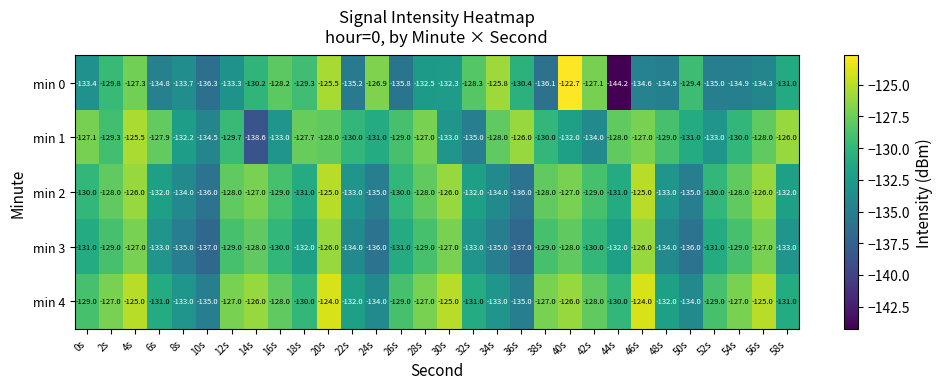

Between 28s and 34s, which series saw the biggest shift?

min 0